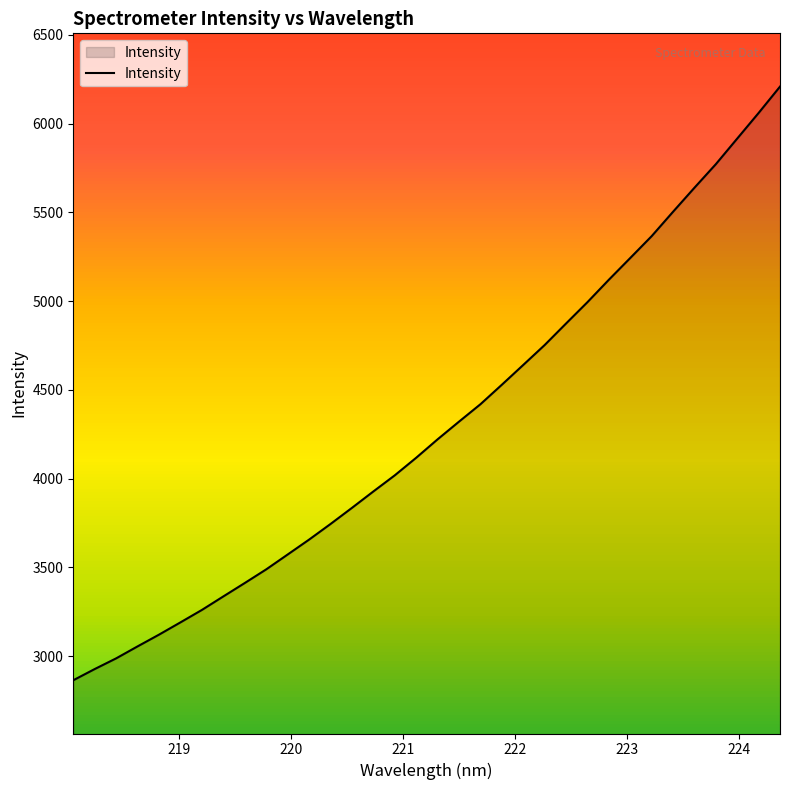

How many lines are shown in the chart?

1